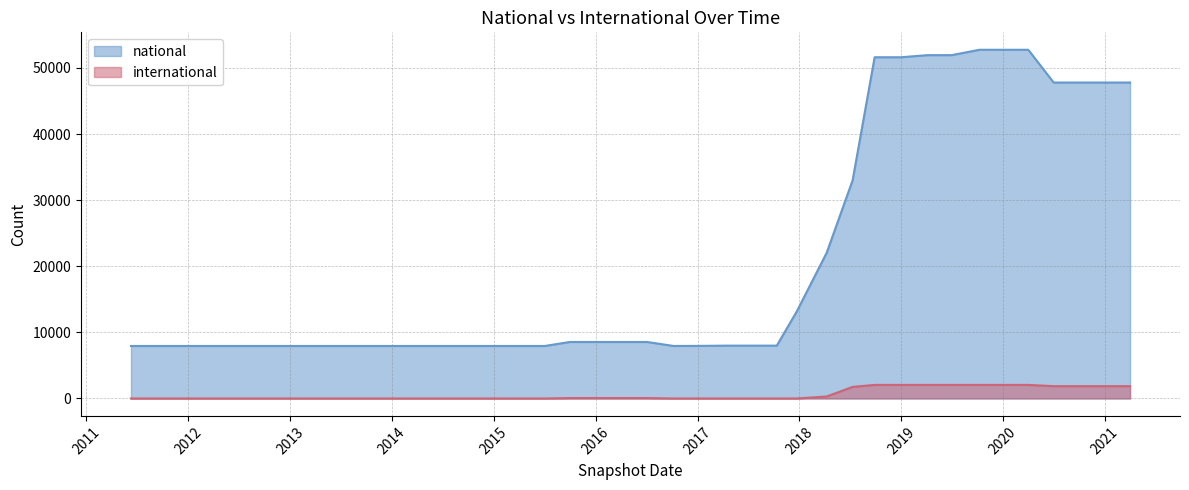

What is the label of the 1st point from the left?

2011-06-10